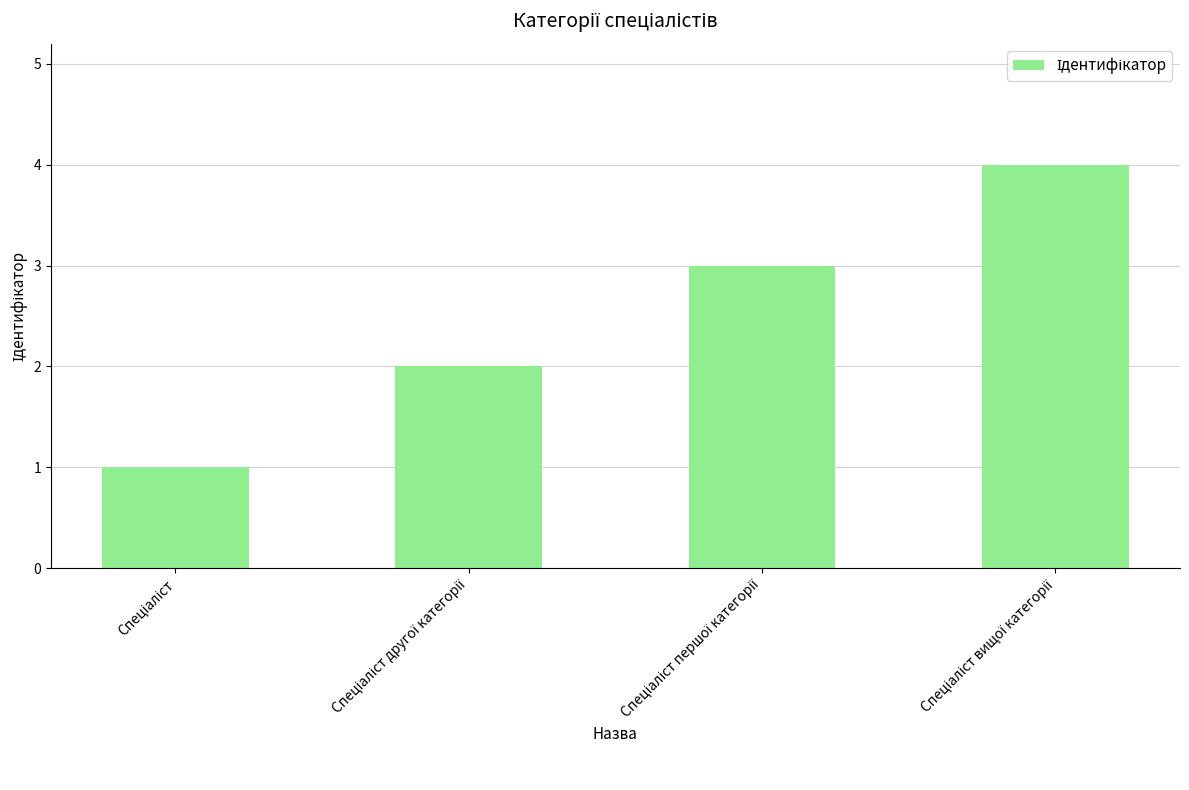

Reading left to right, list all the values displayed in this chart.

1	2	3	4